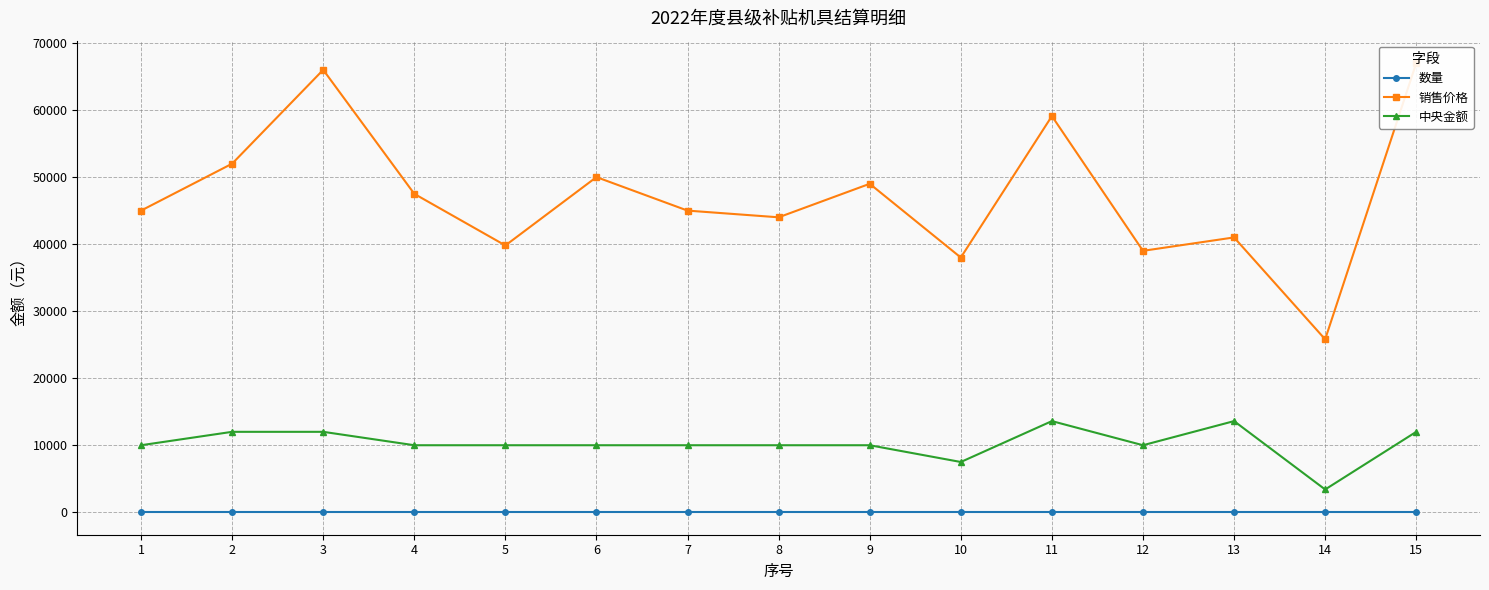

True or false: 销售价格 and 数量 cross at least once.

False